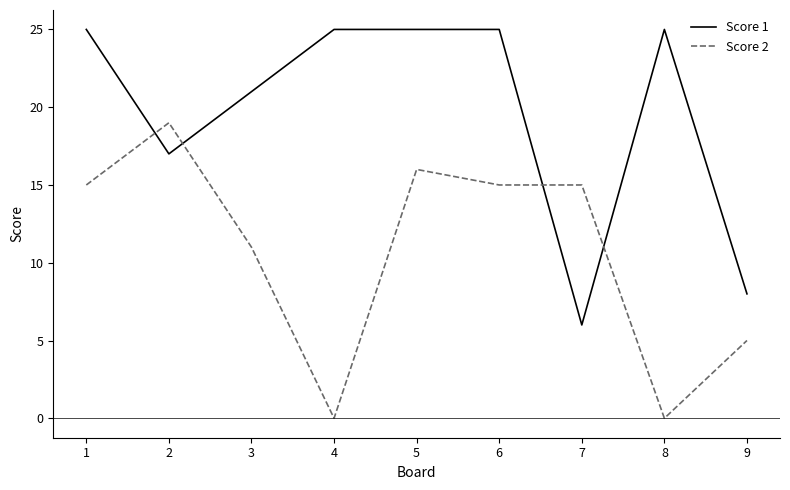

What is the difference between the second highest and second lowest values in the Score 1 series?

17